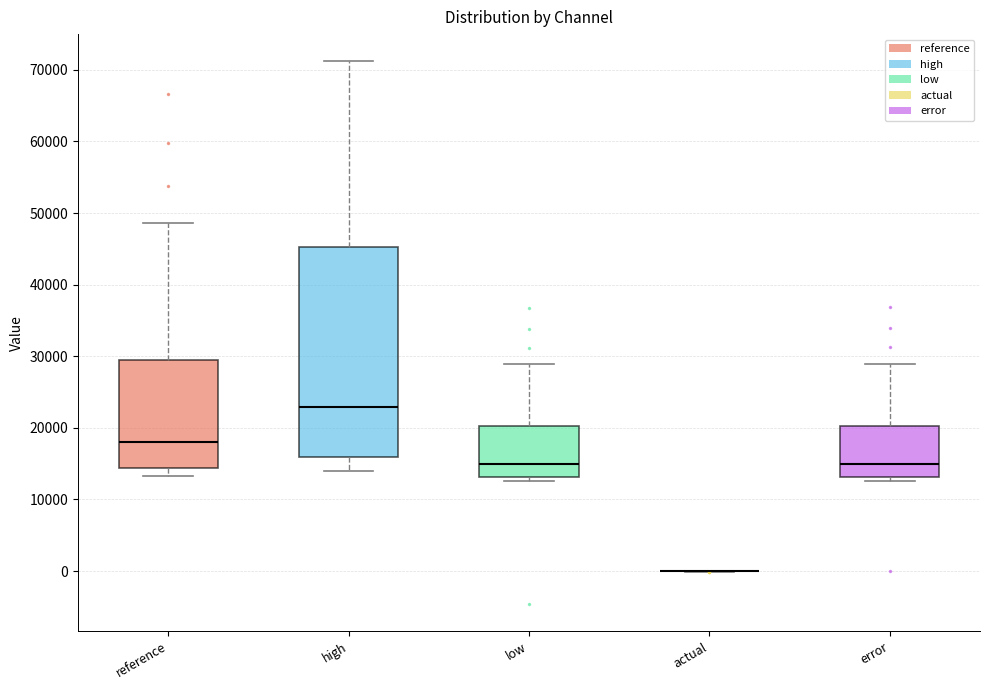

Reading left to right, read every box against the y-axis: the position of its median line, the range the box covers, and the ends of its whiskers. The values are not printed on the chart, so give them approximately, as read against the axis.

reference: median 18000, box 14000 to 29000, whiskers 13000 to 49000
high: median 23000, box 16000 to 45000, whiskers 14000 to 71000
low: median 15000, box 13000 to 20000, whiskers 13000 (just below the box's lower edge) to 29000
actual: box collapsed to a line at 0, whiskers 0 to 0
error: median 15000, box 13000 to 20000, whiskers 13000 (just below the box's lower edge) to 29000